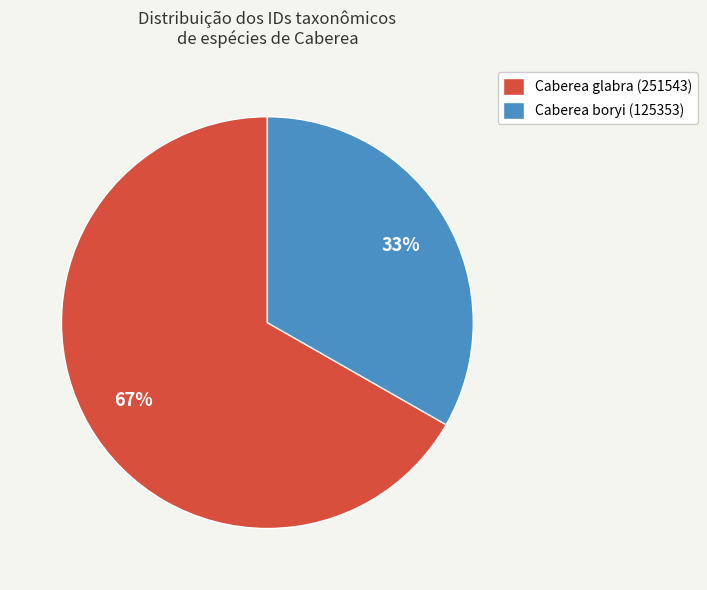

To the nearest percent, what is the average slice percentage?

50%